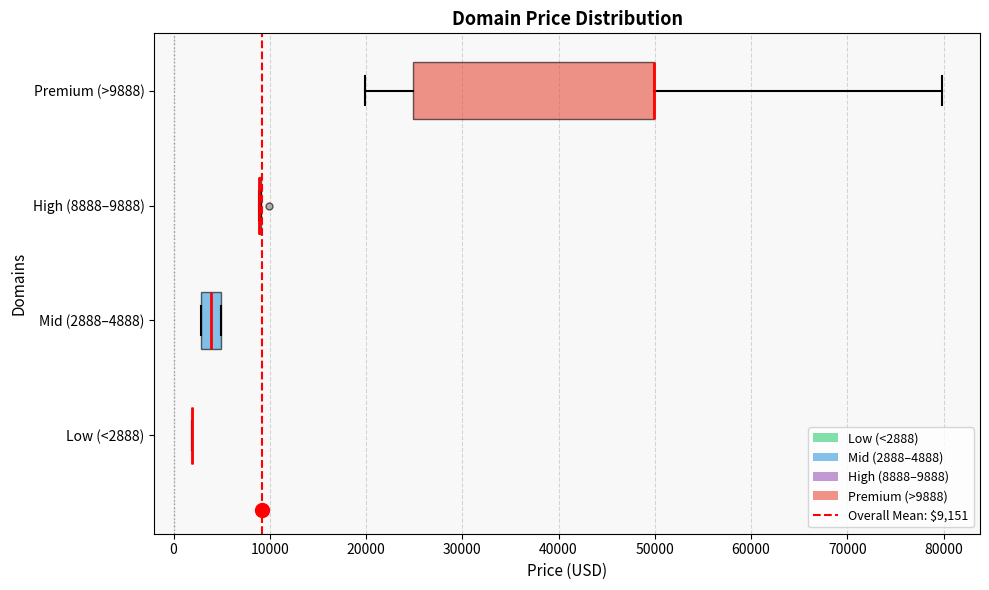

Where is the left edge of the box for Premium (>9888) on the x-axis? The values are not printed on the chart, so give them approximately, as read against the axis.

25000